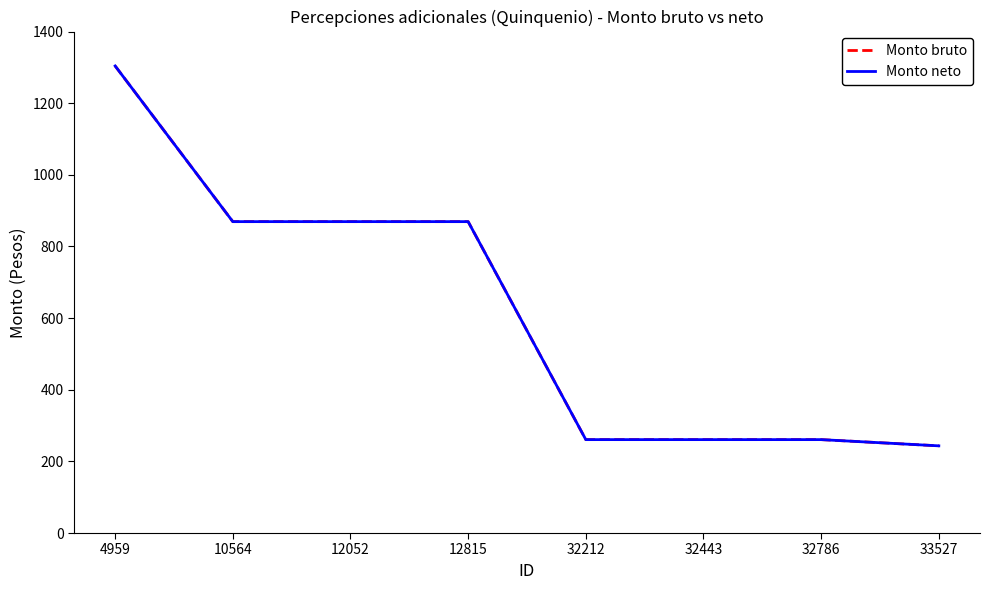

Which series has the largest total across all categories?

Monto bruto